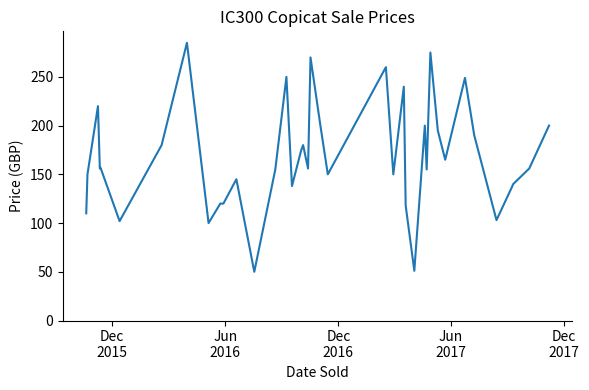

What is the smallest value displayed?

50